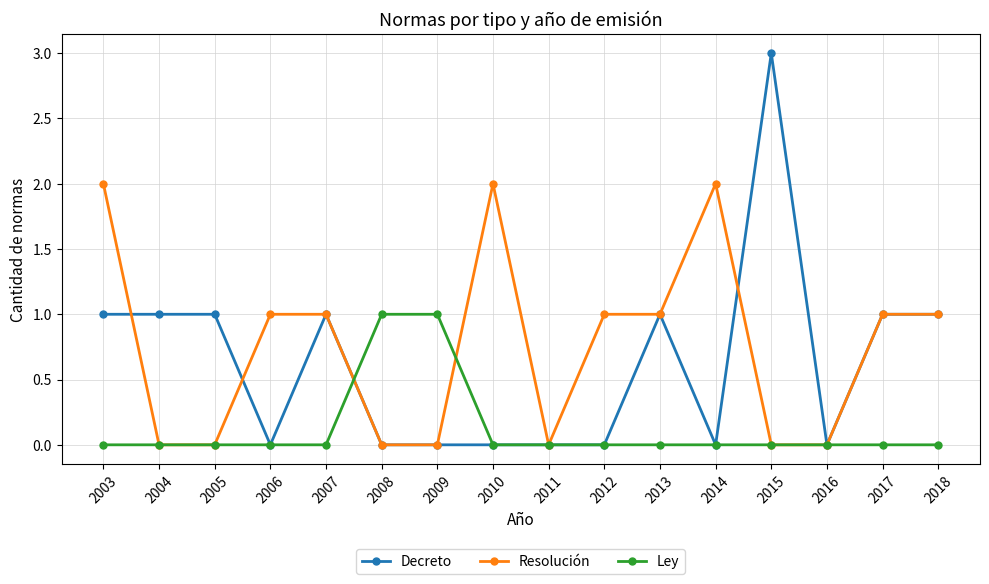

True or false: Resolución has more than 1 interior local peaks.

True